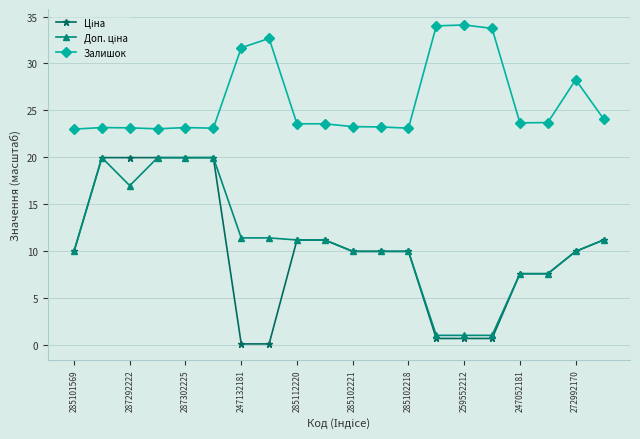

At how many categories does at least one series exceed 4?

20